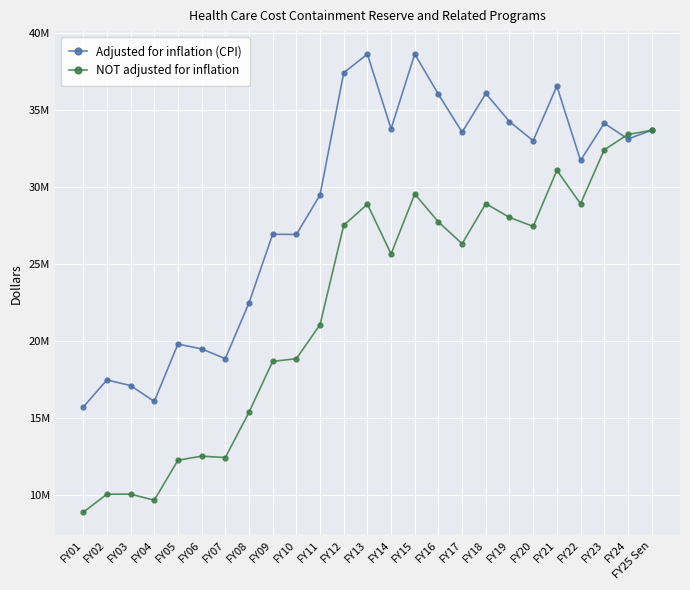

Rank the categories by Adjusted for inflation (CPI) value from lowest to highest.

FY01, FY04, FY03, FY02, FY07, FY06, FY05, FY08, FY10, FY09, FY11, FY22, FY20, FY24, FY17, FY25 Sen, FY14, FY23, FY19, FY16, FY18, FY21, FY12, FY13, FY15